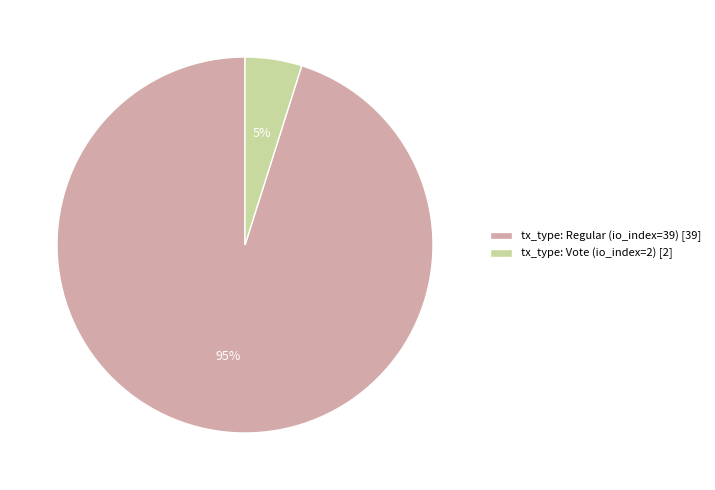

Is tx_type: Regular (io_index=39) the majority of the pie?

Yes